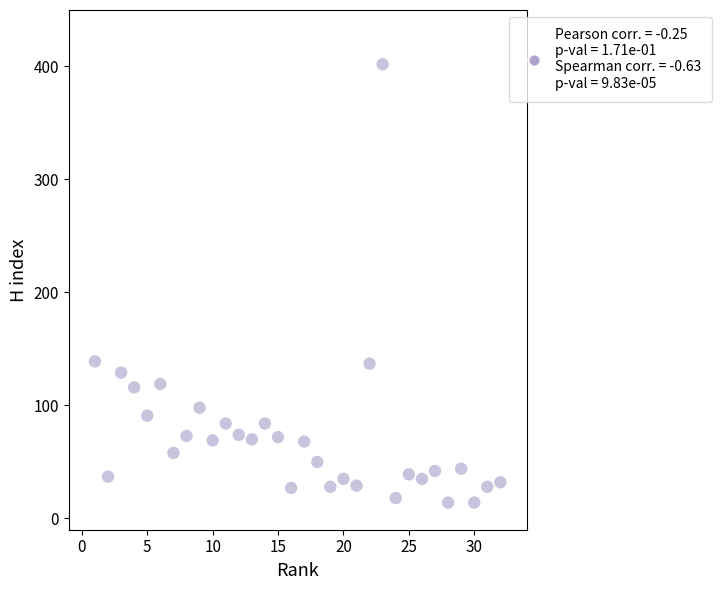

What is the range of Y values (max minus min)?

388